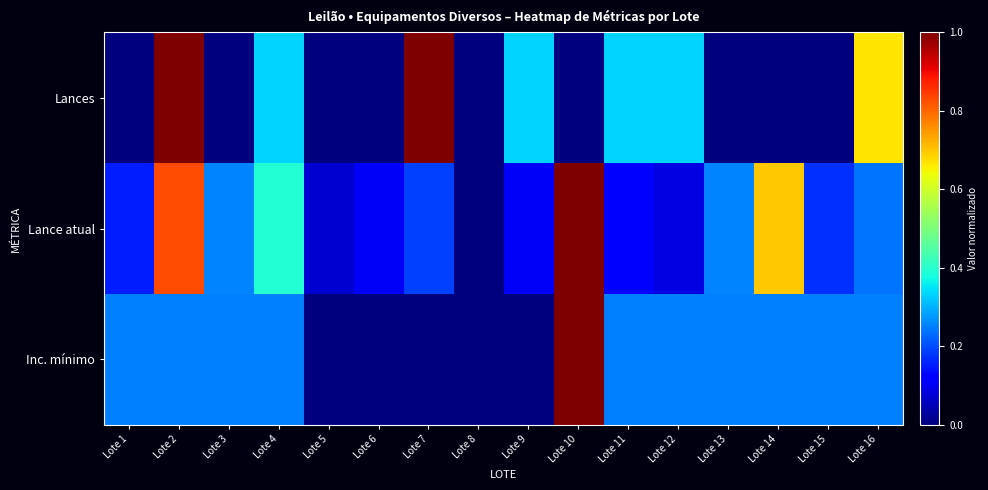

Reading left to right, list all the values displayed in this chart.

Lances: Lote 1=0.0	Lote 2=1.0	Lote 3=0.0	Lote 4=0.3	Lote 5=0.0	Lote 6=0.0	Lote 7=1.0	Lote 8=0.0	Lote 9=0.3	Lote 10=0.0	Lote 11=0.3	Lote 12=0.3	Lote 13=0.0	Lote 14=0.0	Lote 15=0.0	Lote 16=0.7
Lance atual: Lote 1=0.2	Lote 2=0.8	Lote 3=0.3	Lote 4=0.4	Lote 5=0.1	Lote 6=0.1	Lote 7=0.2	Lote 8=0.0	Lote 9=0.1	Lote 10=1.0	Lote 11=0.1	Lote 12=0.1	Lote 13=0.3	Lote 14=0.7	Lote 15=0.2	Lote 16=0.2
Inc. mínimo: Lote 1=0.2	Lote 2=0.2	Lote 3=0.2	Lote 4=0.2	Lote 5=0.0	Lote 6=0.0	Lote 7=0.0	Lote 8=0.0	Lote 9=0.0	Lote 10=1.0	Lote 11=0.2	Lote 12=0.2	Lote 13=0.2	Lote 14=0.2	Lote 15=0.2	Lote 16=0.2